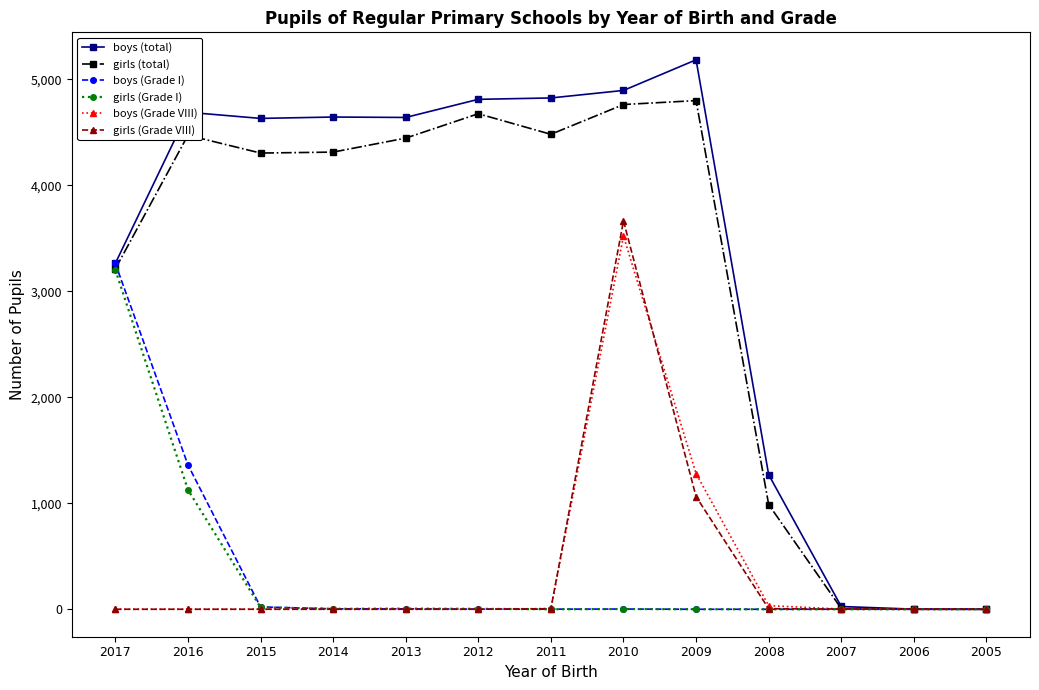

Is the value of girls (Grade VIII) at 2013 greater than the value of girls (total) at 2014?

No